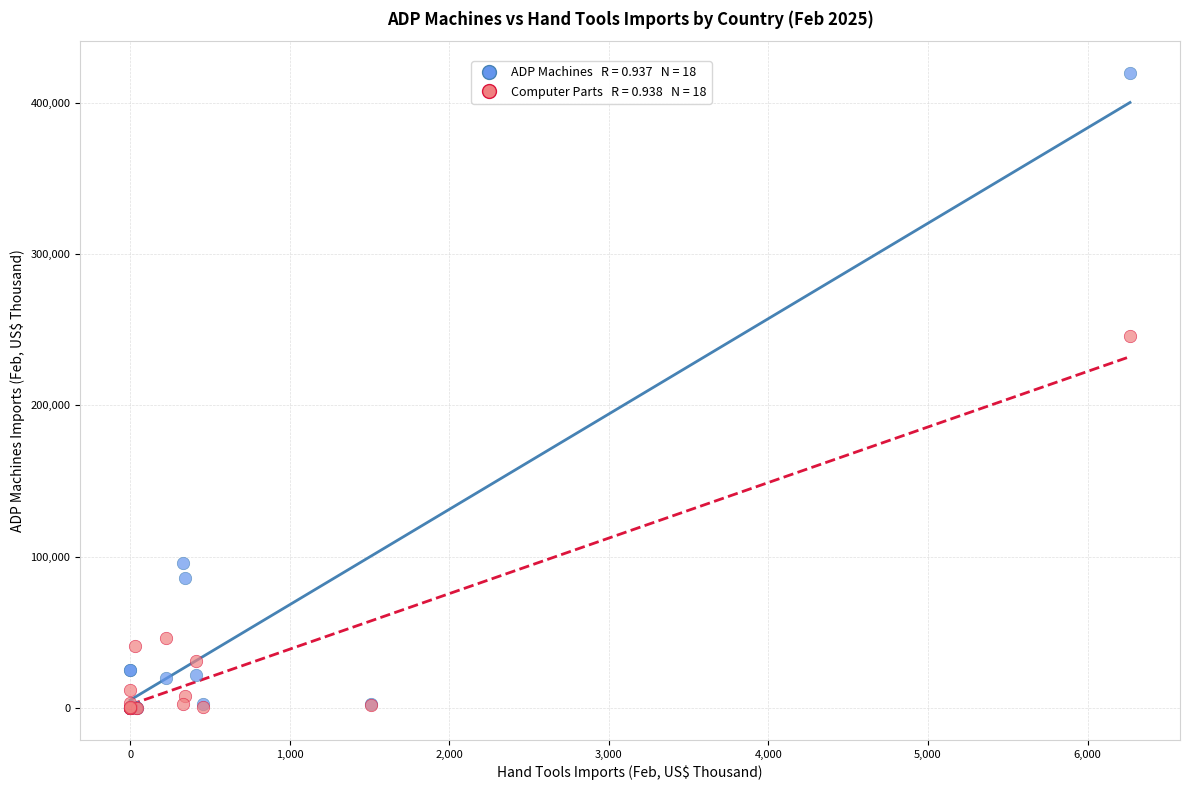

Across all series, what Y value is closest to 209800?

245524